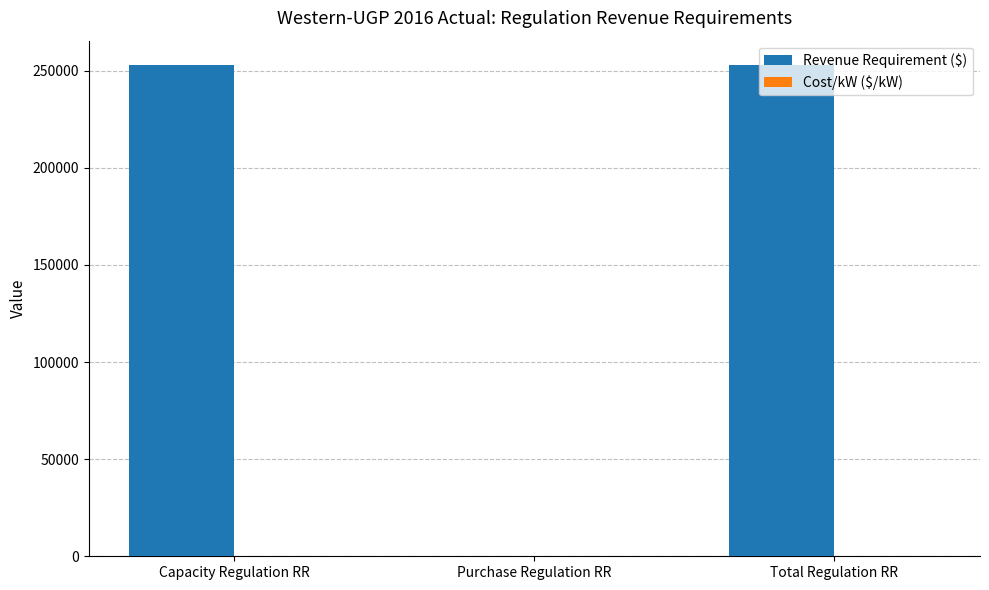

Which series changed the most between Purchase Regulation RR and Total Regulation RR?

Revenue Requirement ($)